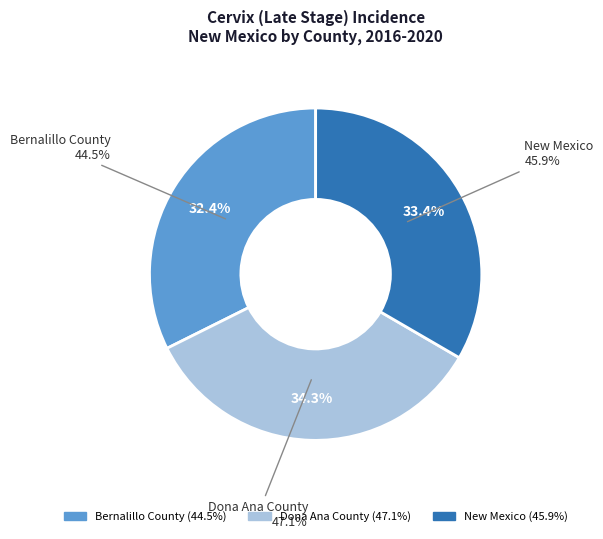

To the nearest percent, what portion does New Mexico represent?

33%